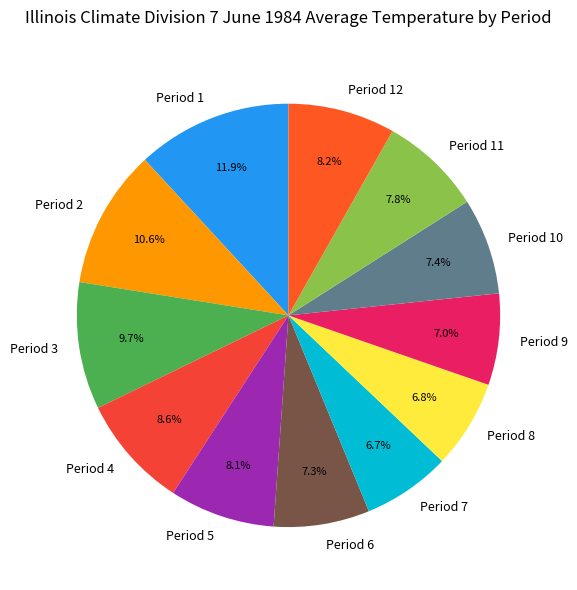

What percentage do Period 12 and Period 11 together represent?

16.0%